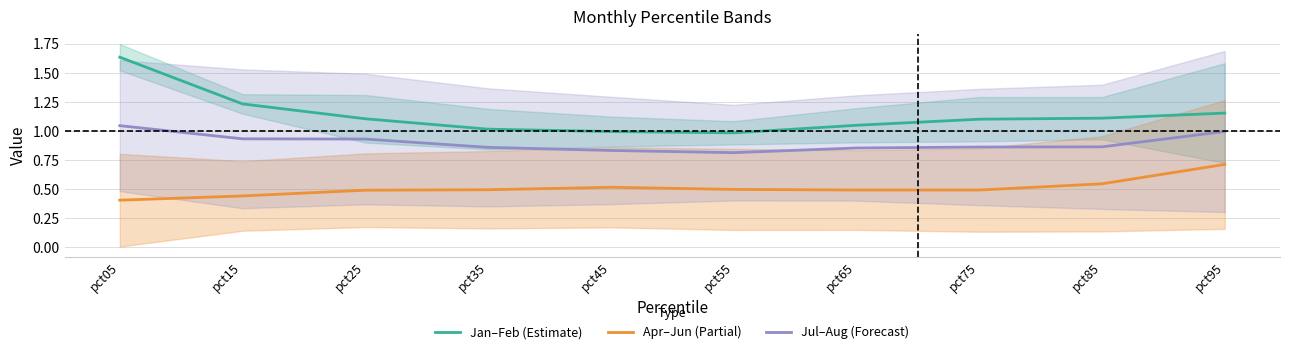

Reading right to left, what are all the values shown in this chart?

Jan–Feb (Estimate): pct95=1.2	pct85=1.1	pct75=1.1	pct65=1.0	pct55=1.0	pct45=1.0	pct35=1.0	pct25=1.1	pct15=1.2	pct05=1.6
Apr–Jun (Partial): pct95=0.7	pct85=0.5	pct75=0.5	pct65=0.5	pct55=0.5	pct45=0.5	pct35=0.5	pct25=0.5	pct15=0.4	pct05=0.4
Jul–Aug (Forecast): pct95=1.0	pct85=0.9	pct75=0.9	pct65=0.9	pct55=0.8	pct45=0.8	pct35=0.9	pct25=0.9	pct15=0.9	pct05=1.0